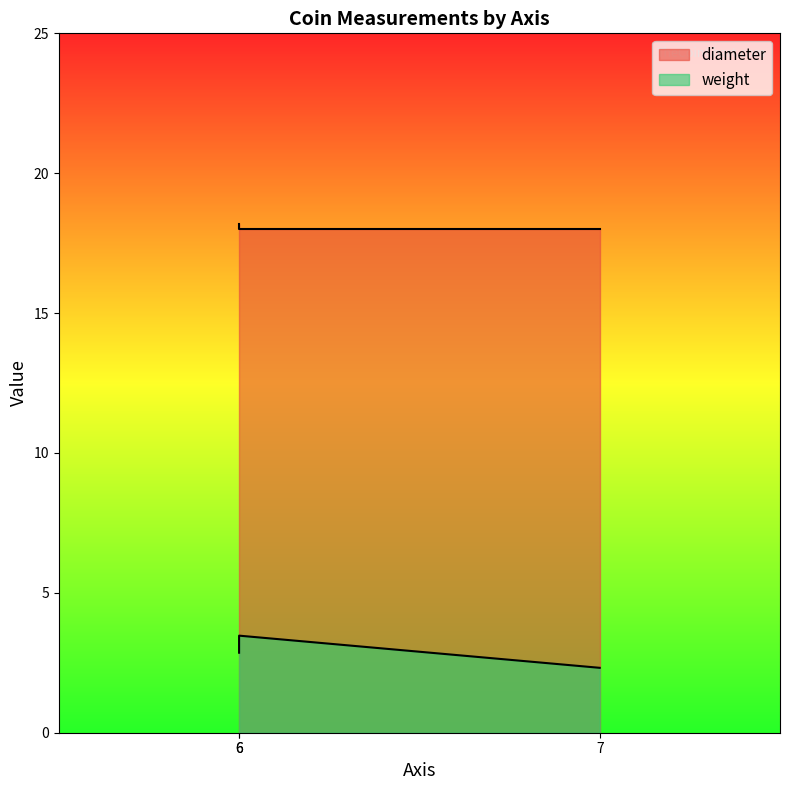

The value of diameter at 7 is 18.0. True or false?

True